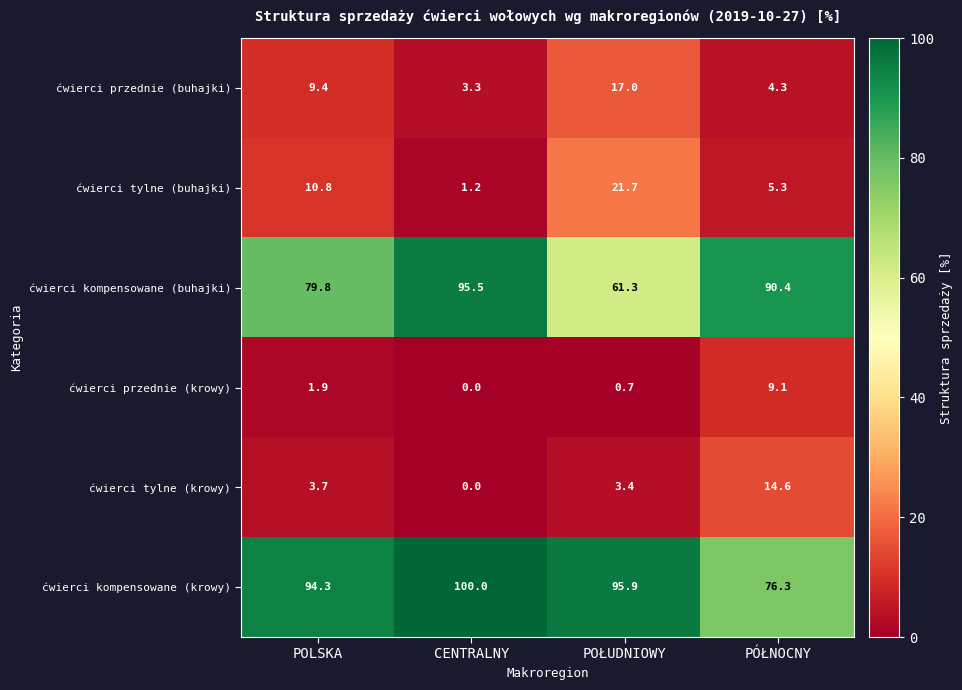

What is the spread (max minus min) of values at PÓŁNOCNY?

86.1